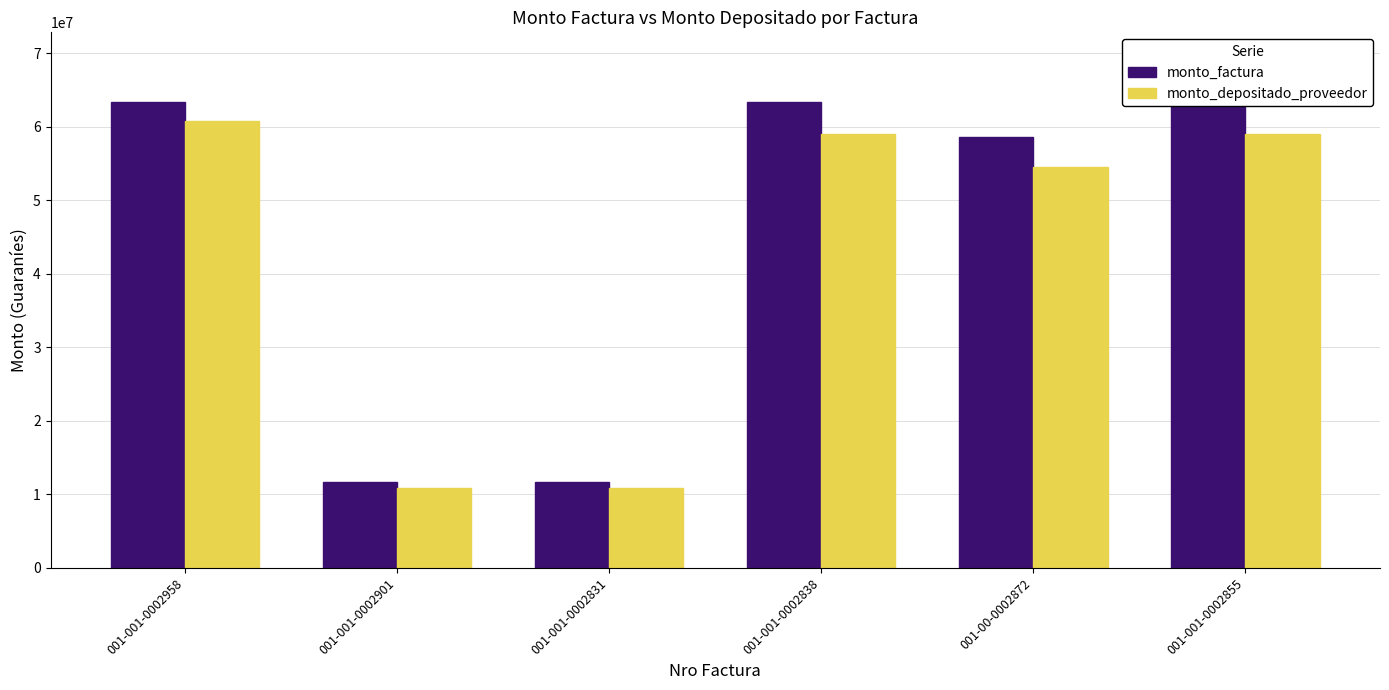

What is the difference between the monto_depositado_proveedor values at 001-001-0002831 and 001-001-0002838?

48131294